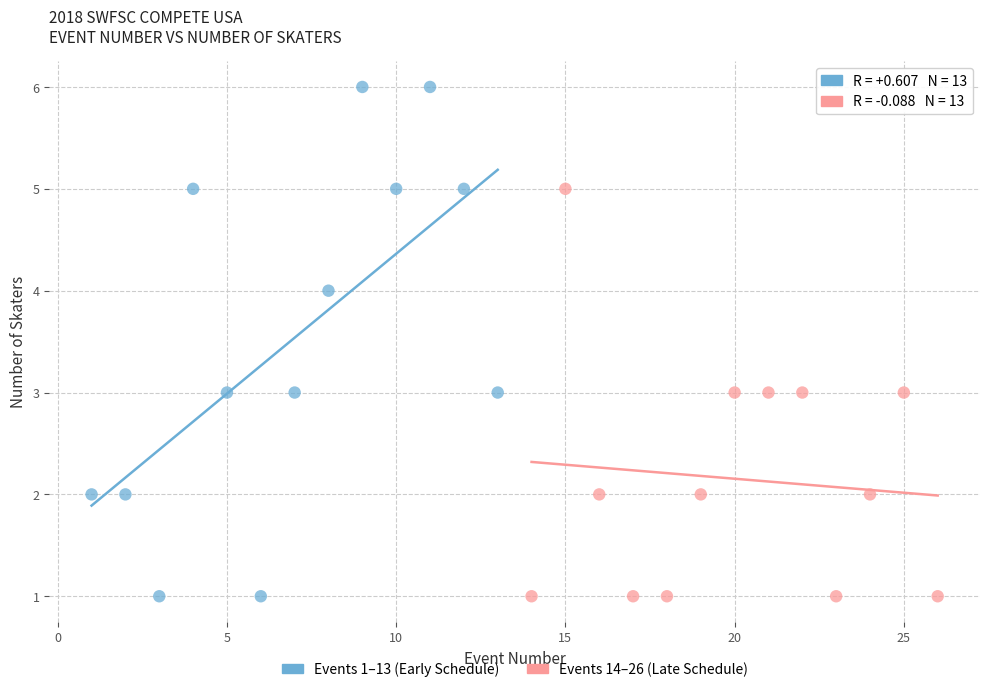

Which series has the widest spread of Y values?

Events 1–13 (Early Schedule)